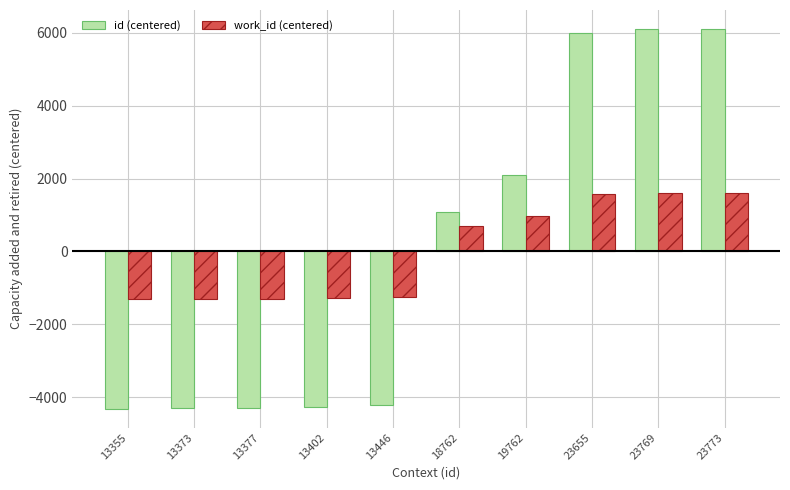

What is the total value across all series at 13355?

-5627.4